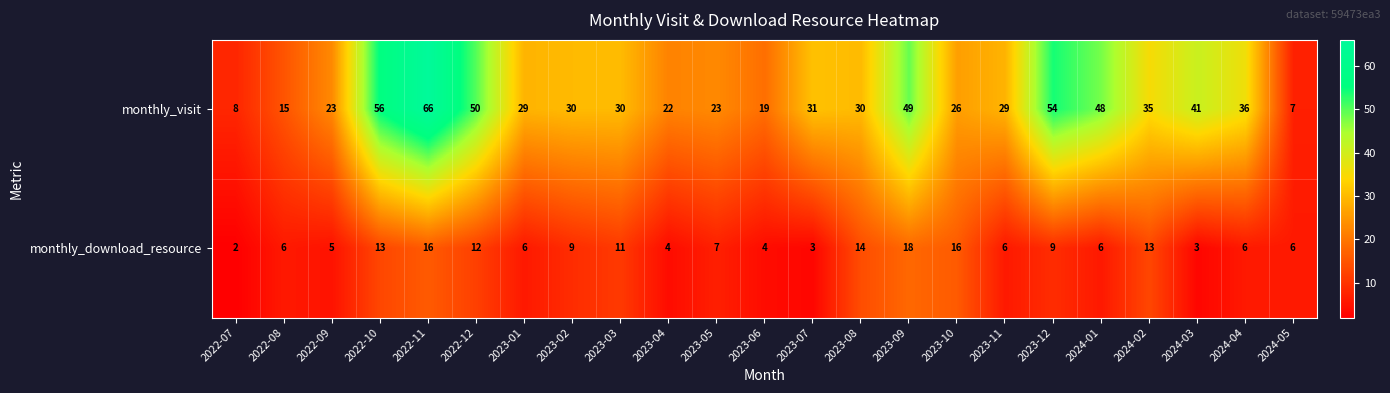

What is the total value across all series at 2023-12?

63